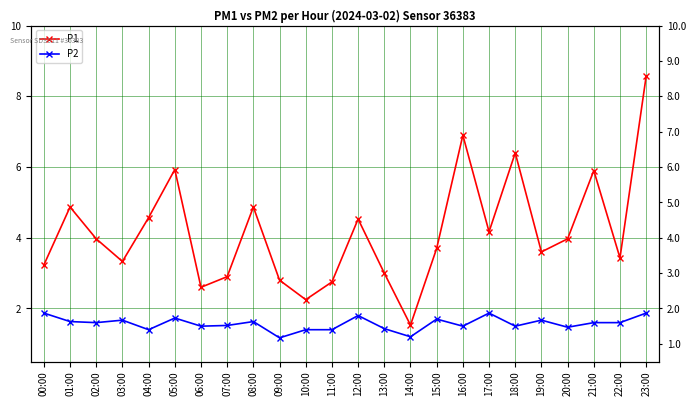

How many interior local valleys does the P2 series have?

8